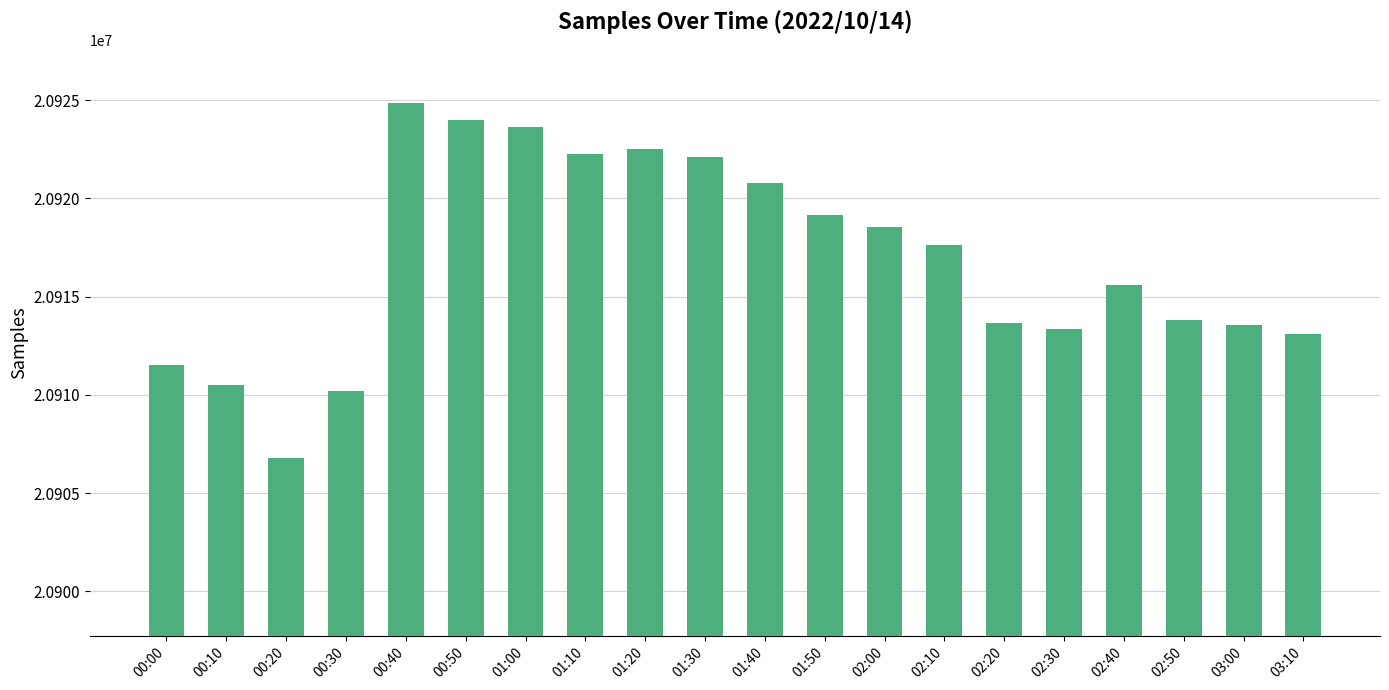

What is the change in value from 01:50 to 02:50?

-5325